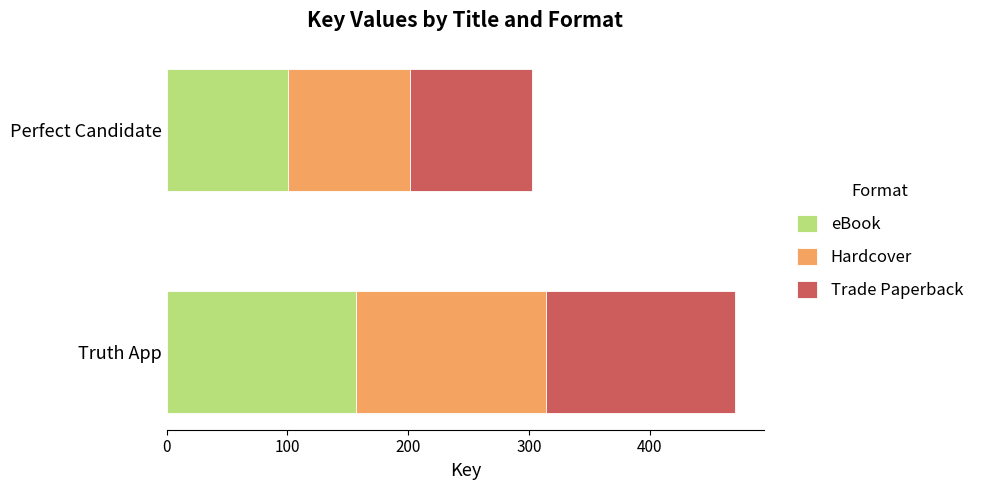

What are all the series names shown in the legend?

eBook, Hardcover, Trade Paperback